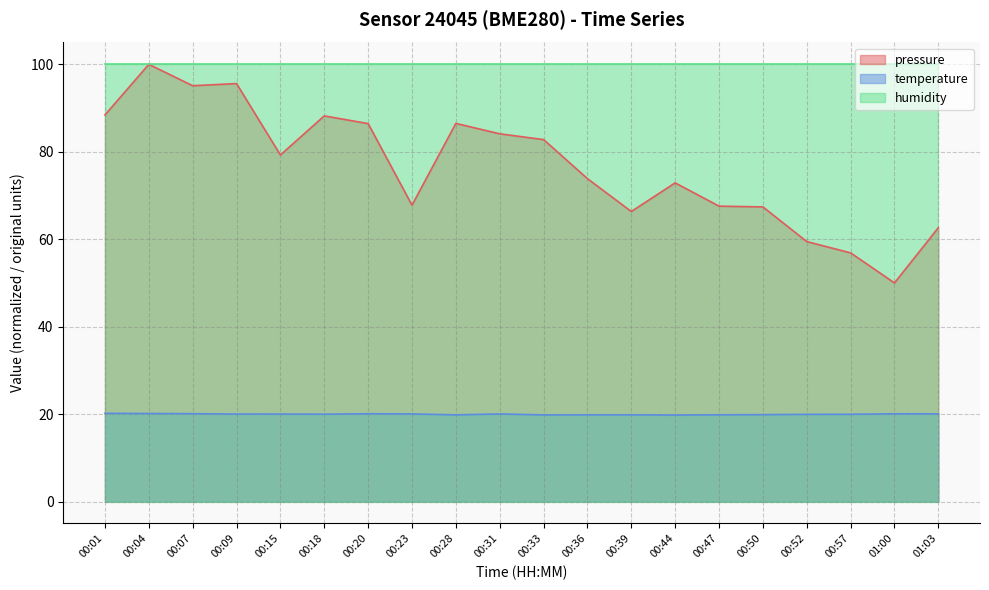

At which label is pressure closest to 75?

00:36